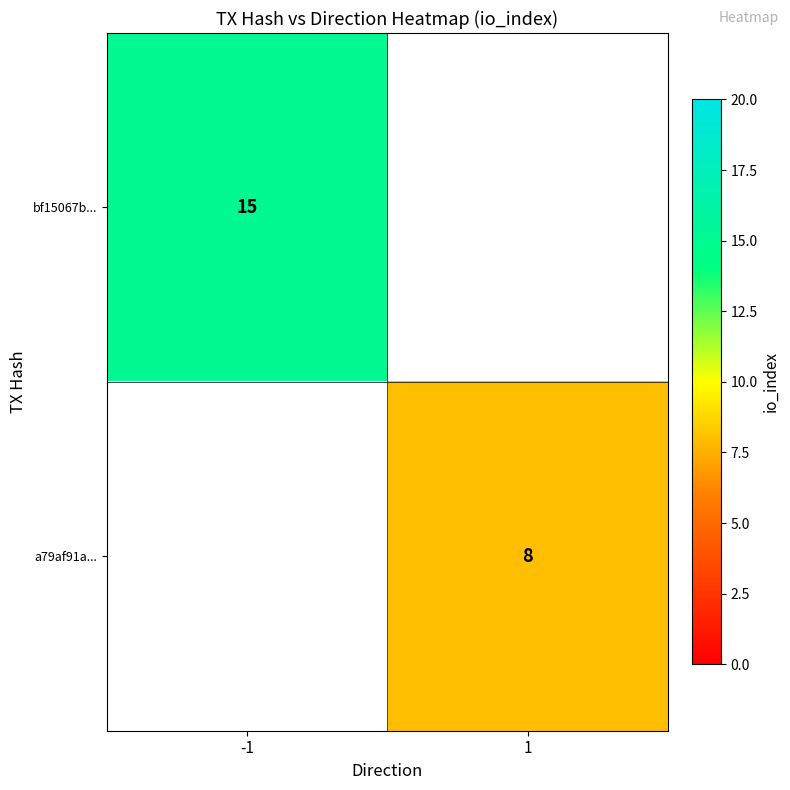

True or false: bf15067b... has a value of 21 at -1.

False